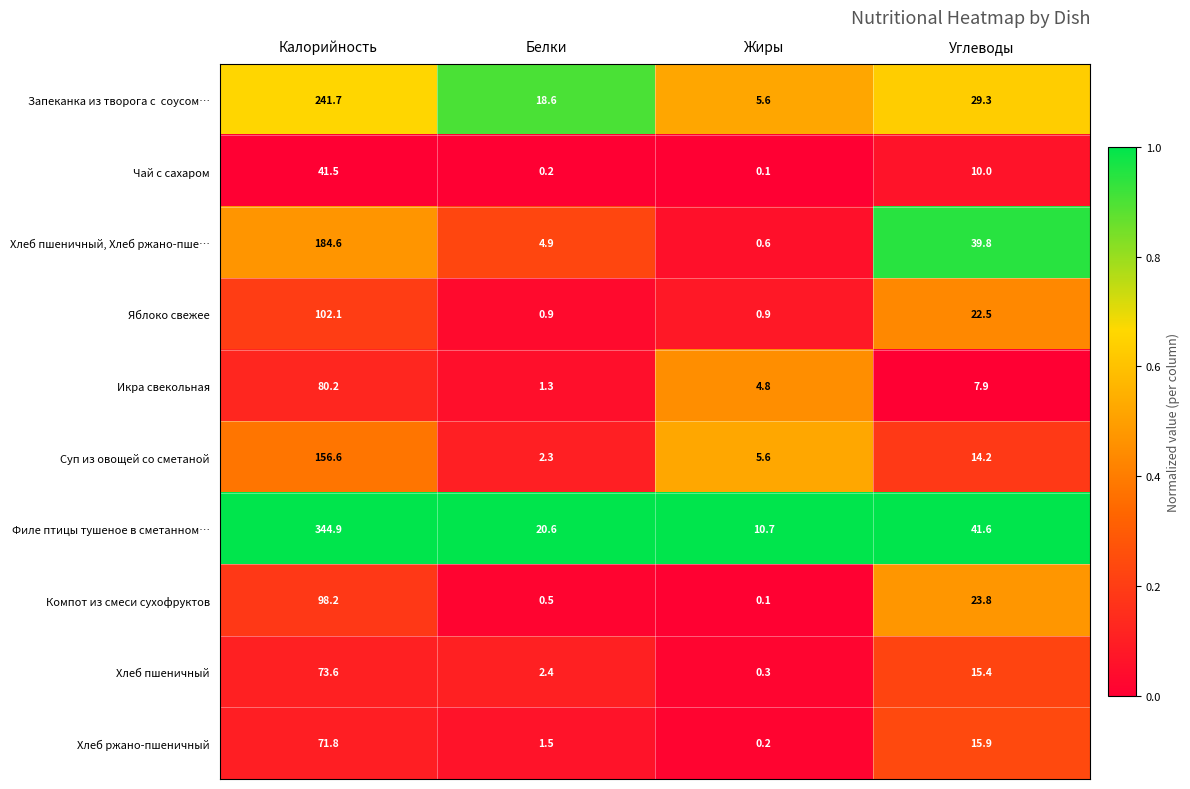

Which series has the largest total across all categories?

Филе птицы тушеное в сметанном…